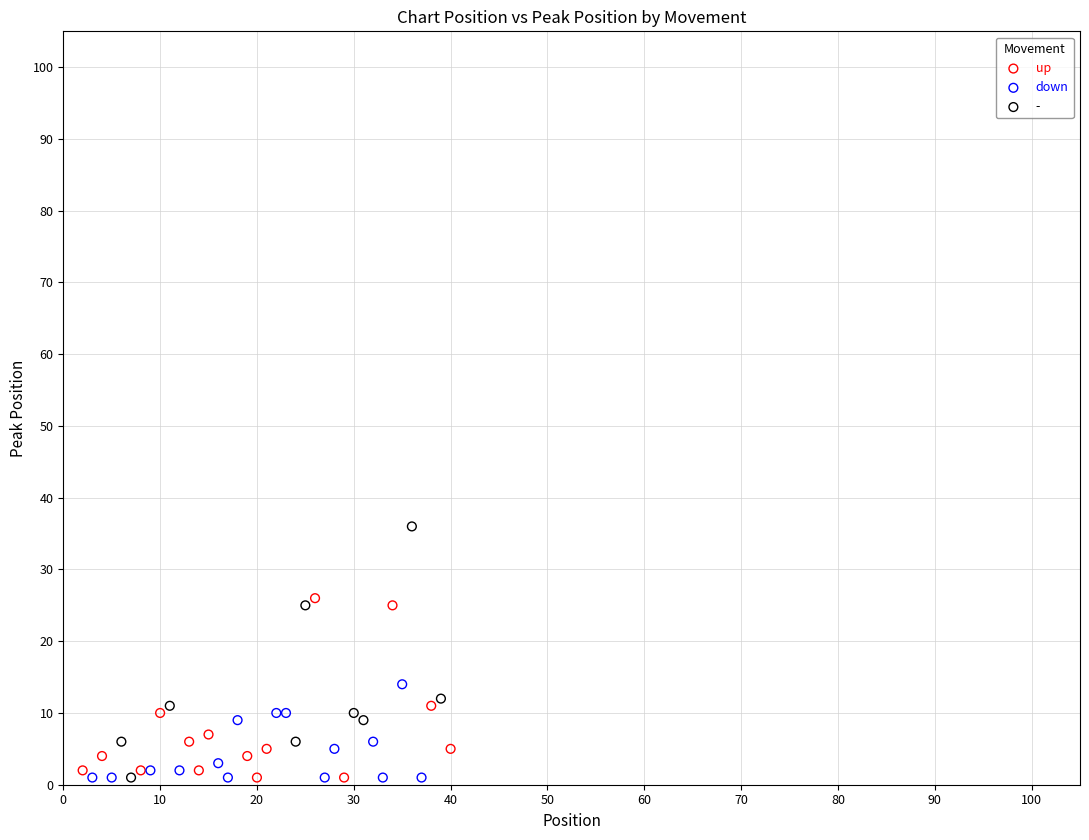

What are all the series names shown in the legend?

up, down, -